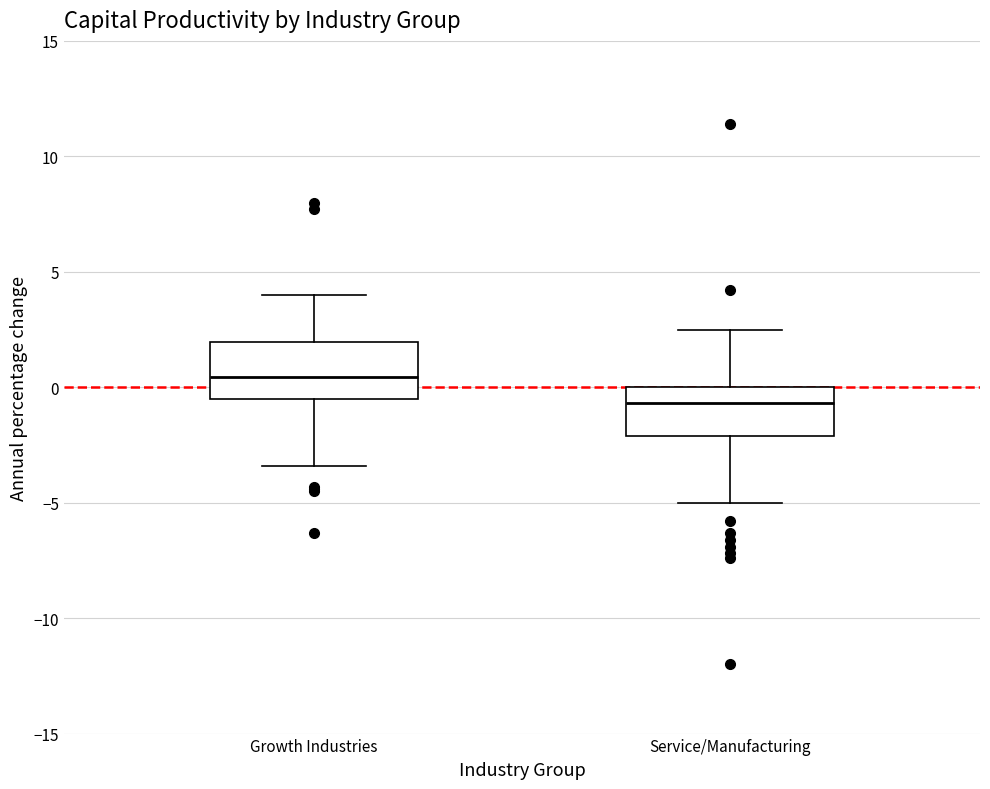

Reading left to right, transcribe this box plot: for each box, give where its median line is, the range the box spans, and where its two whiskers end, as read against the y-axis. The values are not printed on the chart, so give them approximately, as read against the axis.

Growth Industries: median 0.5, box -0.5 to 2.0, whiskers -3.5 to 4.0
Service/Manufacturing: median -0.5, box -2.0 to 0.0, whiskers -5.0 to 2.5